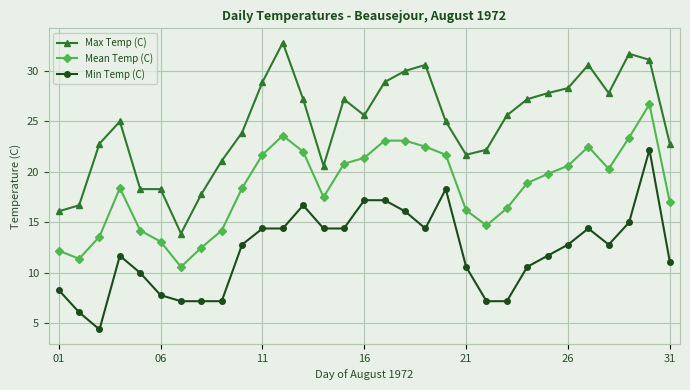

True or false: Mean Temp (C) has more than 1 interior local peaks.

True